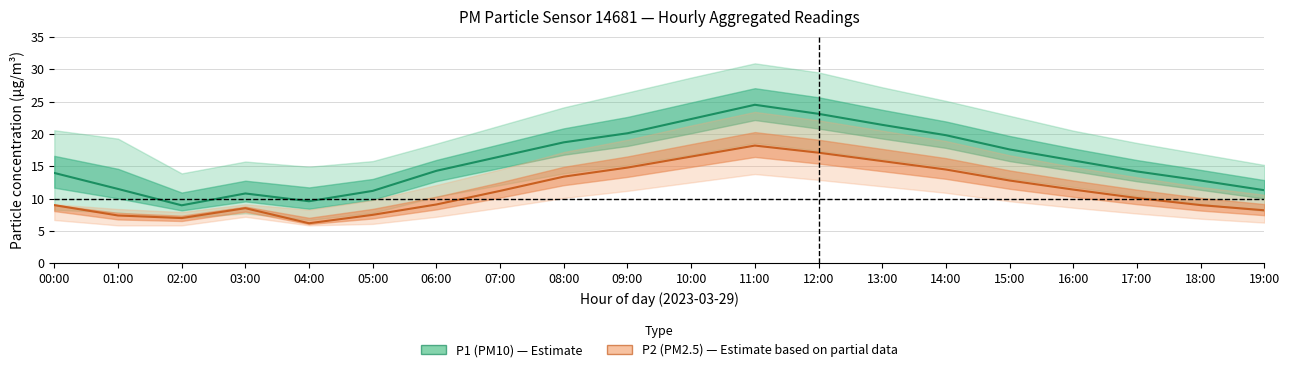

At how many categories does at least one series exceed 20?

5